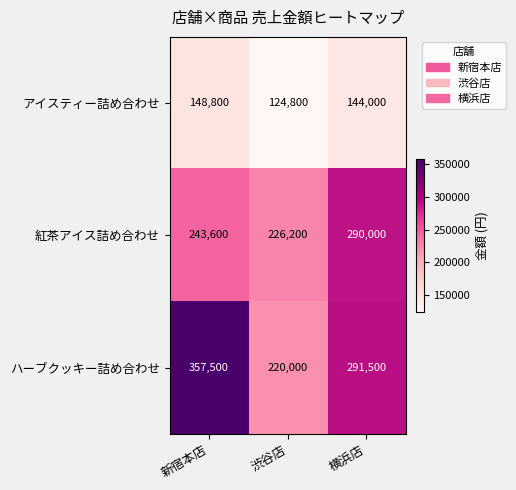

Reading right to left, transcribe all the data shown in this chart.

アイスティー詰め合わせ: 横浜店=144000	渋谷店=124800	新宿本店=148800
紅茶アイス詰め合わせ: 横浜店=290000	渋谷店=226200	新宿本店=243600
ハーブクッキー詰め合わせ: 横浜店=291500	渋谷店=220000	新宿本店=357500